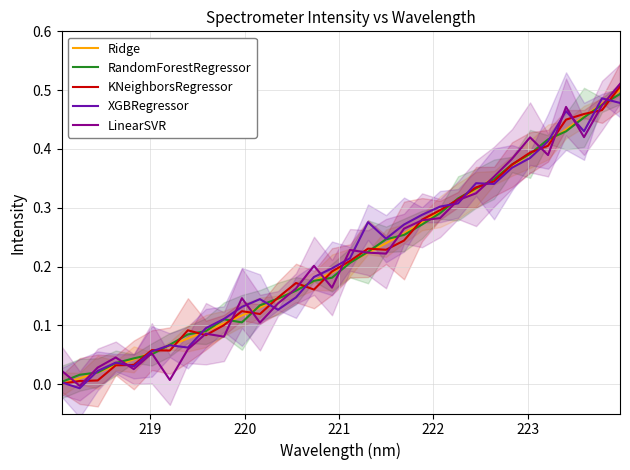

True or false: Ridge has more than 0 interior local peaks.

False